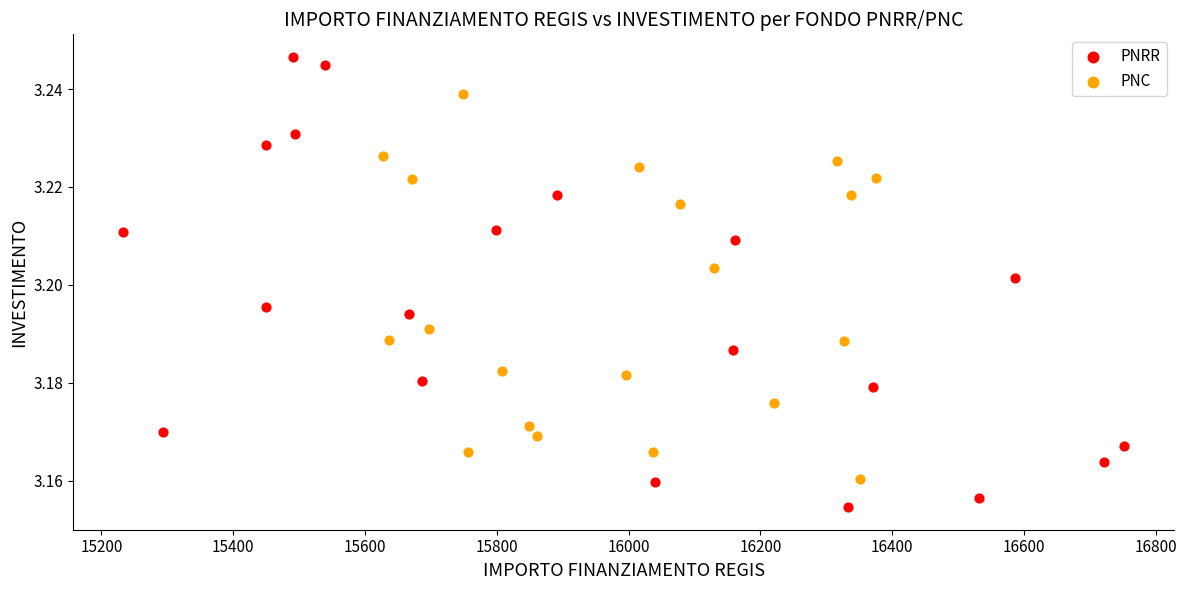

What are all the series names shown in the legend?

PNRR, PNC